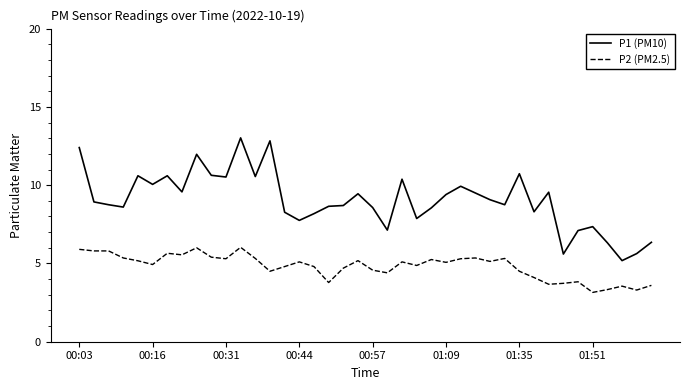

True or false: P2 (PM2.5) and P1 (PM10) intersect in this chart.

False